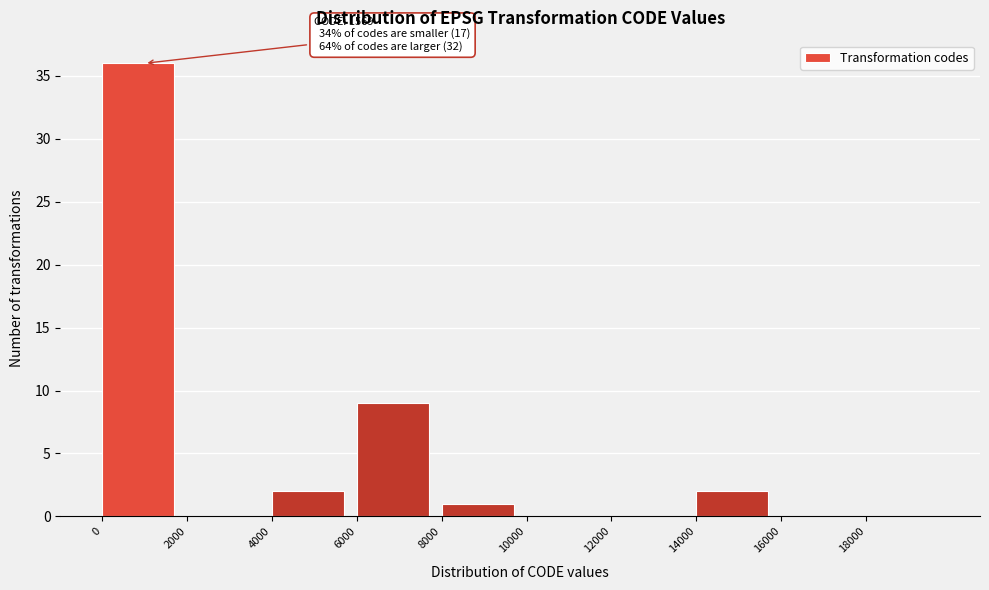

Over which range of the x-axis is the bar tallest?

0 to 2000